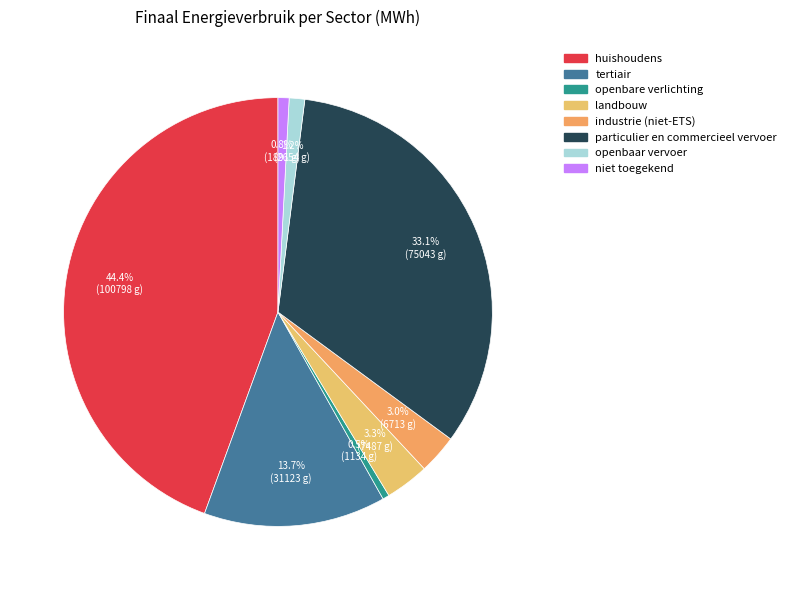

To the nearest percent, what is the average slice percentage?

12%